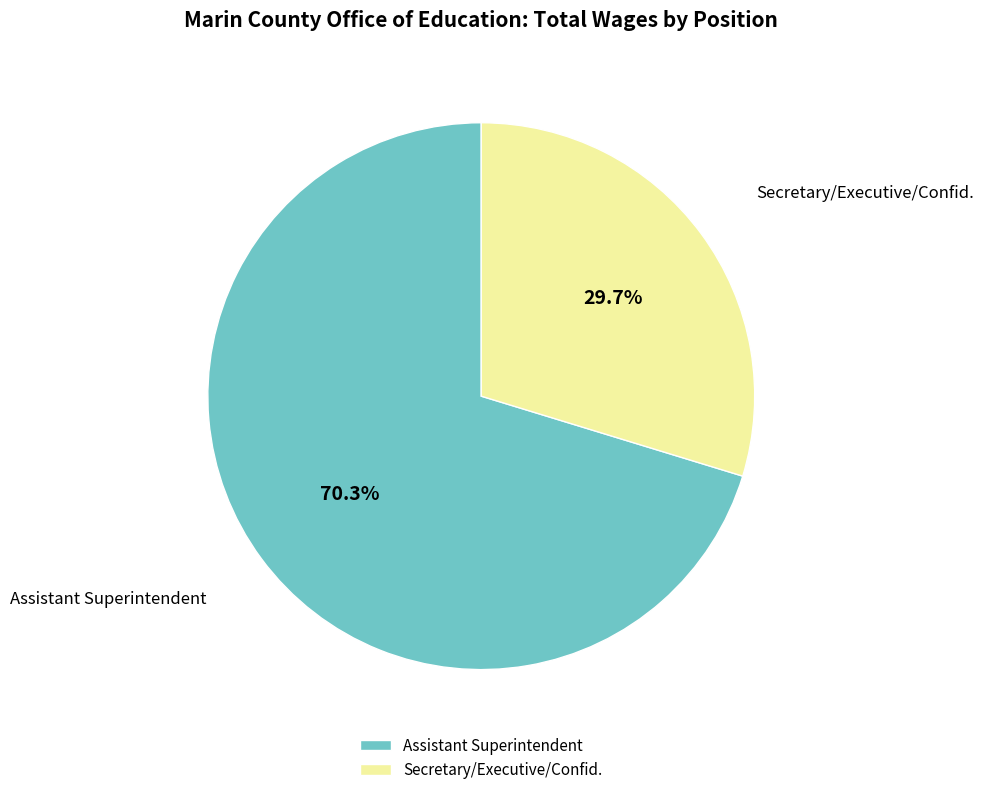

To the nearest percent, what is the average slice percentage?

50%